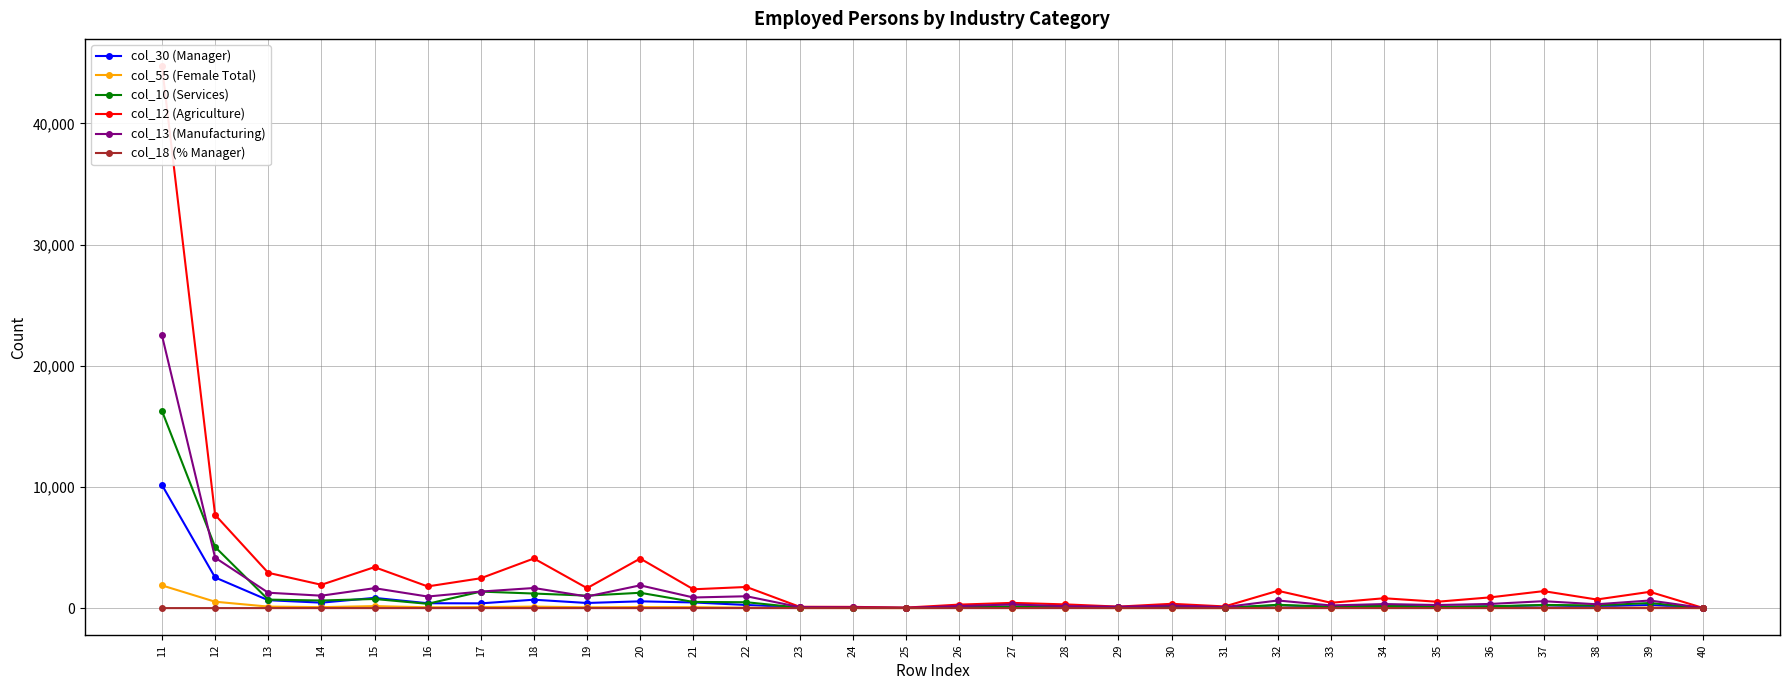

True or false: col_18 (% Manager) and col_13 (Manufacturing) intersect in this chart.

False